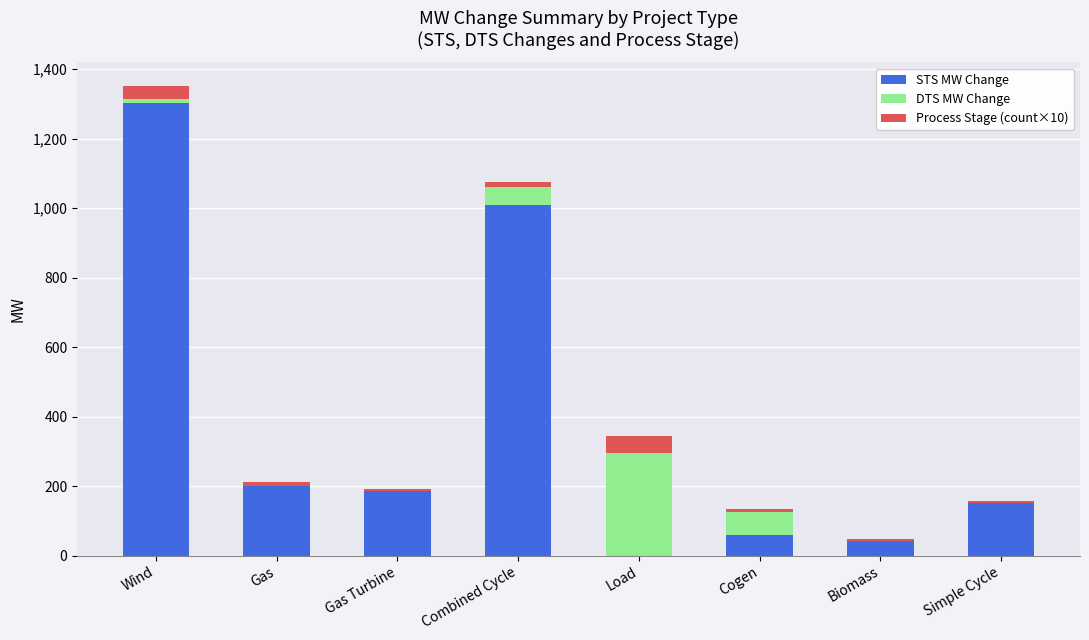

What is the sum of all STS MW Change values?

2949.4